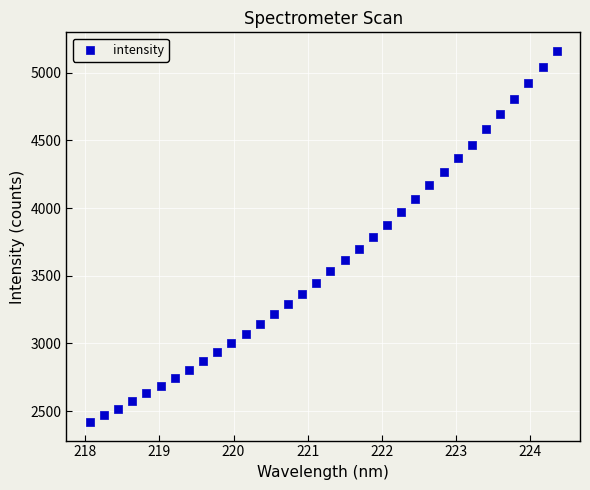

What is the range of Y values (max minus min)?

2740.8